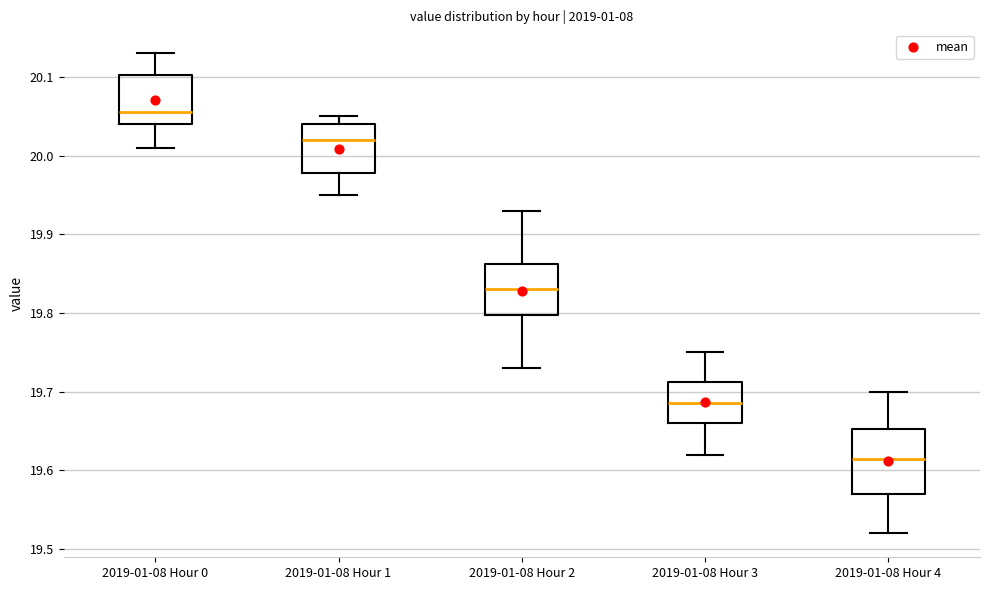

Reading left to right, read every box against the y-axis: the position of its median line, the range the box covers, and the ends of its whiskers. The values are not printed on the chart, so give them approximately, as read against the axis.

2019-01-08 Hour 0: median 20.06, box 20.04 to 20.10, whiskers 20.01 to 20.13
2019-01-08 Hour 1: median 20.02, box 19.98 to 20.04, whiskers 19.95 to 20.05
2019-01-08 Hour 2: median 19.83, box 19.80 to 19.86, whiskers 19.73 to 19.93
2019-01-08 Hour 3: median 19.69, box 19.66 to 19.71, whiskers 19.62 to 19.75
2019-01-08 Hour 4: median 19.62, box 19.57 to 19.65, whiskers 19.52 to 19.70